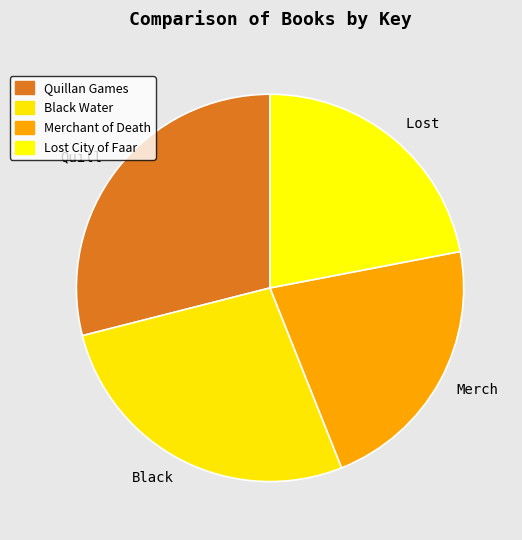

What percentage is the Merchant of Death slice, to the nearest percent?

22%